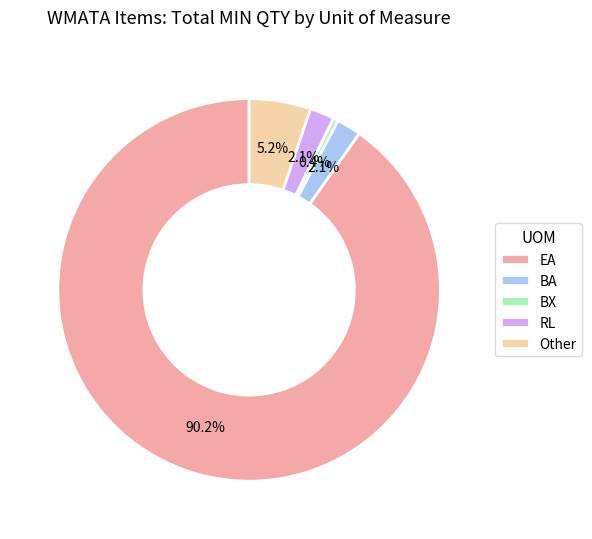

How many slices are in this pie chart?

5